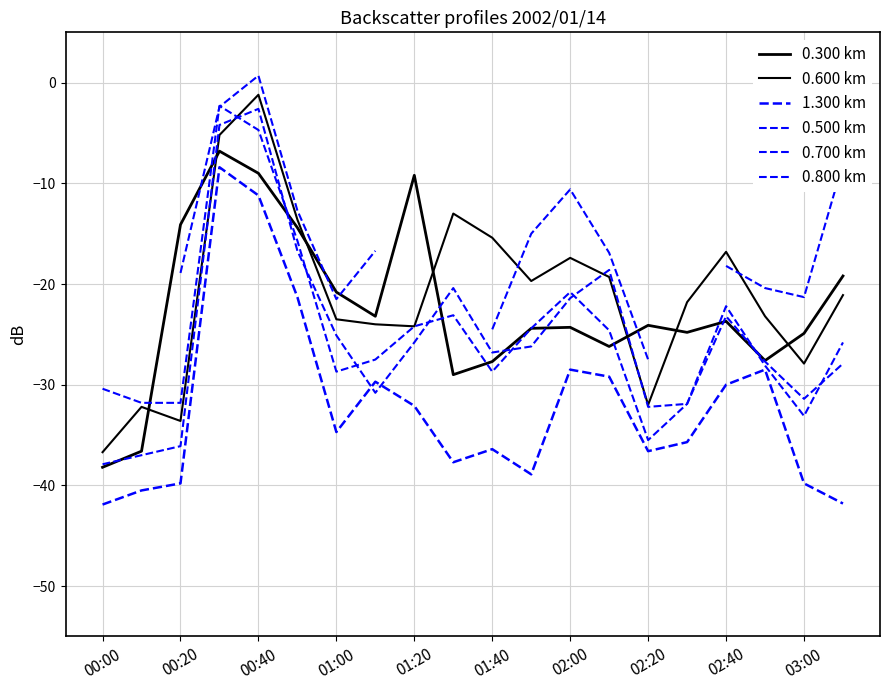

True or false: 0.800 km has more than 2 interior local peaks.

True